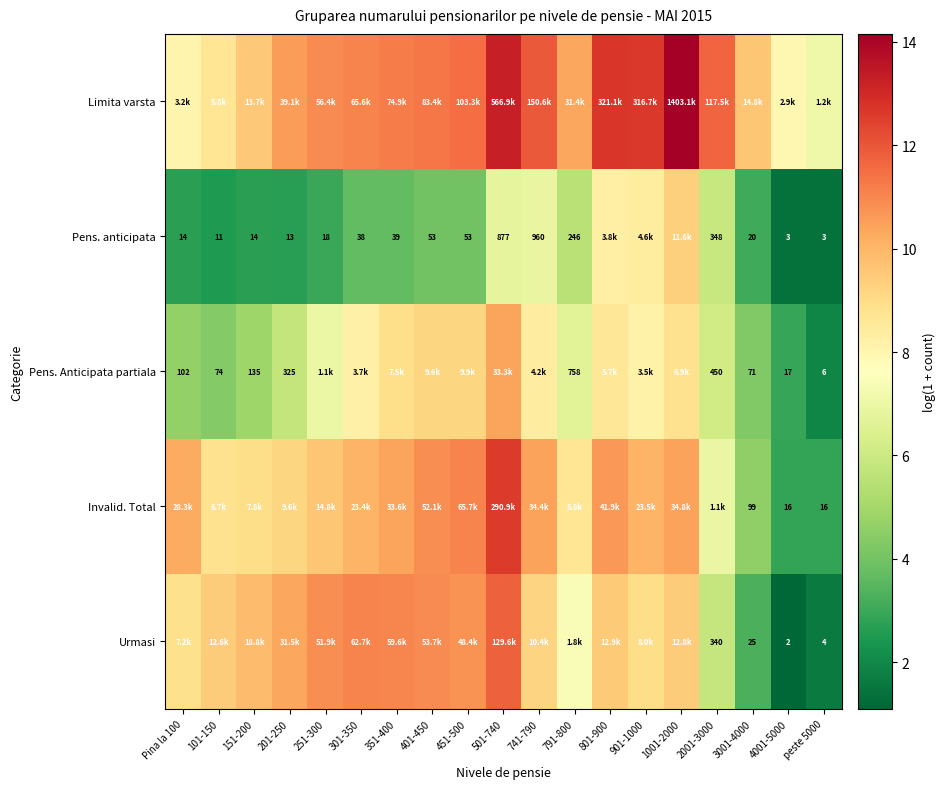

Is the value of Pens. Anticipata partiala at 201-250 greater than the value of Invalid. Total at 741-790?

No